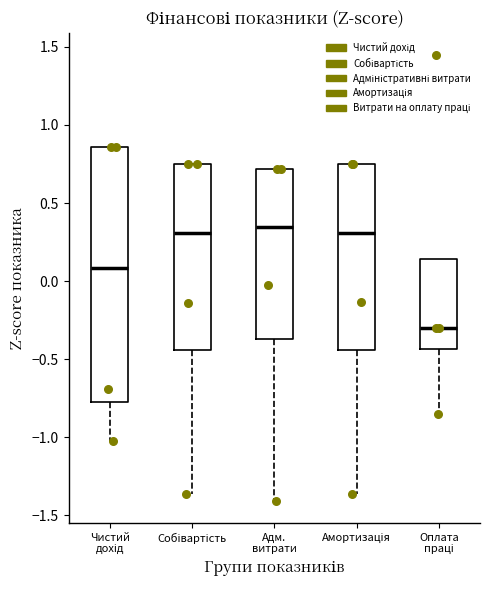

Comparing the boxes themselves (not the whiskers), which one is the tallest?

Чистий дохід